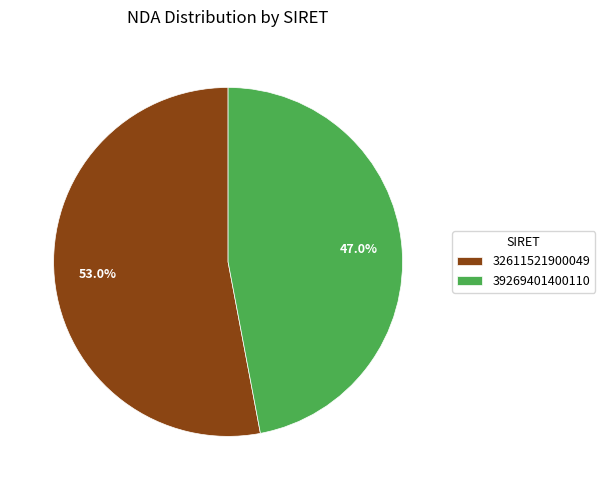

Does 32611521900049 account for over 50% of the chart?

Yes